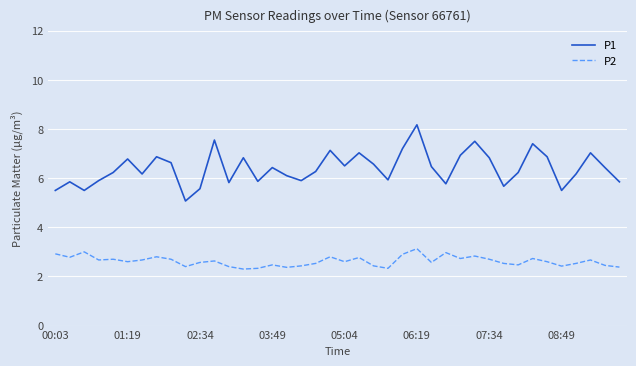

True or false: P1 and P2 cross at least once.

False